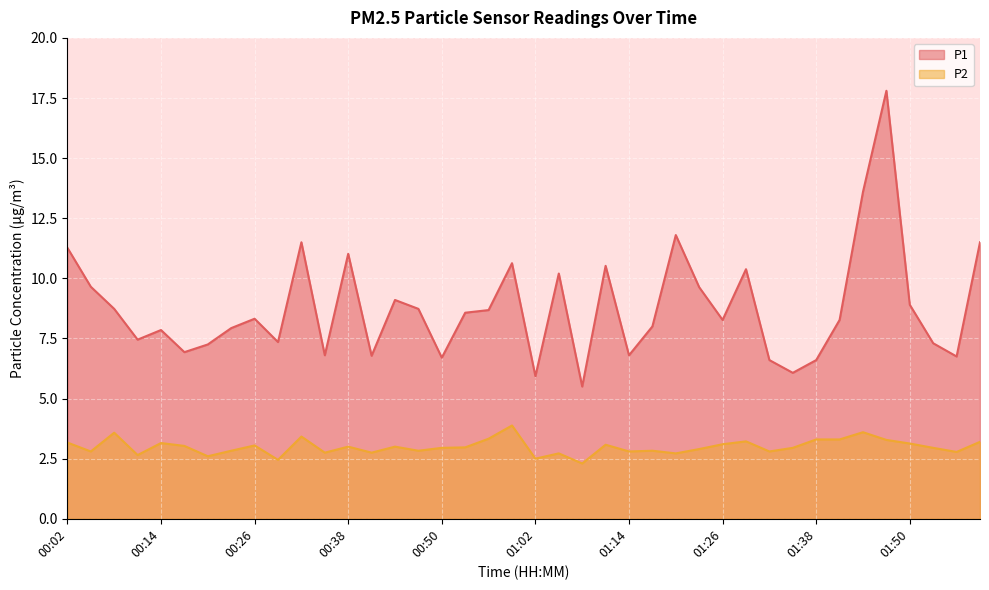

Where is P2 nearest to the value 3?

00:38